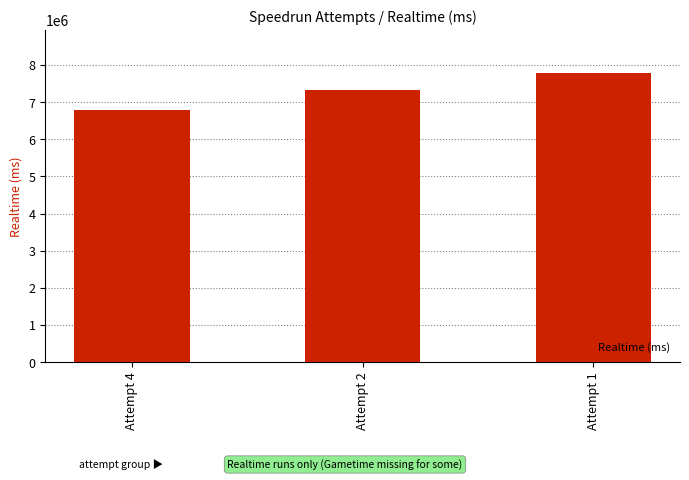

What is the change in value from Attempt 2 to Attempt 1?

+468276